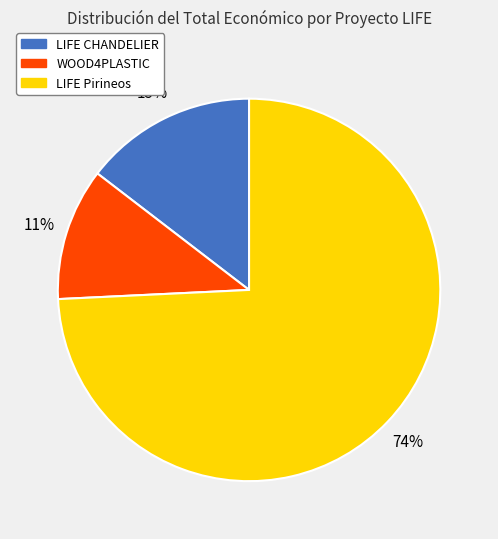

Rank the categories by value from lowest to highest.

WOOD4PLASTIC, LIFE CHANDELIER, LIFE Pirineos